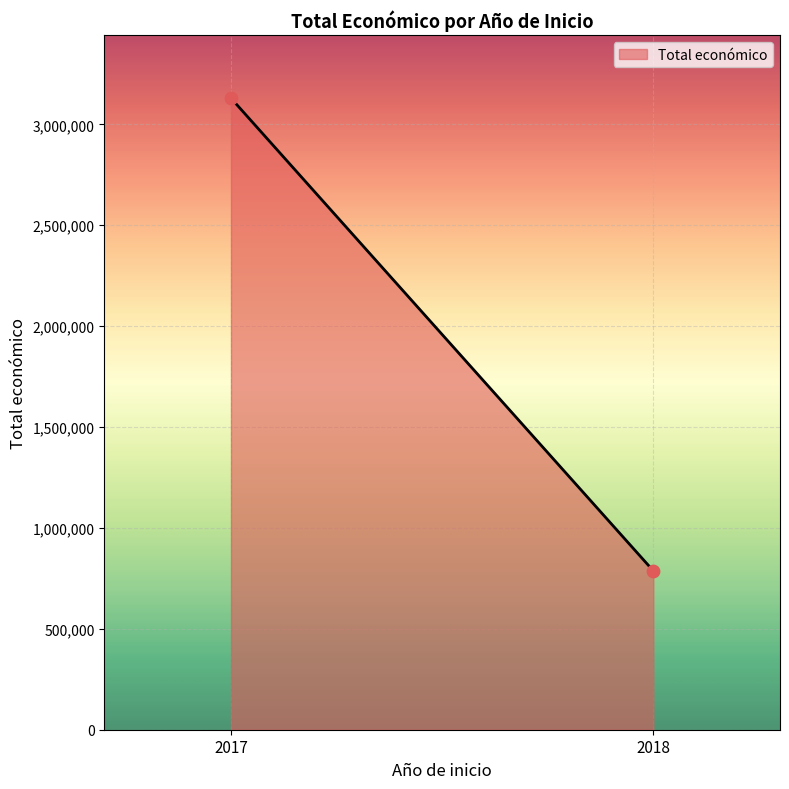

What is the average X value?

2018